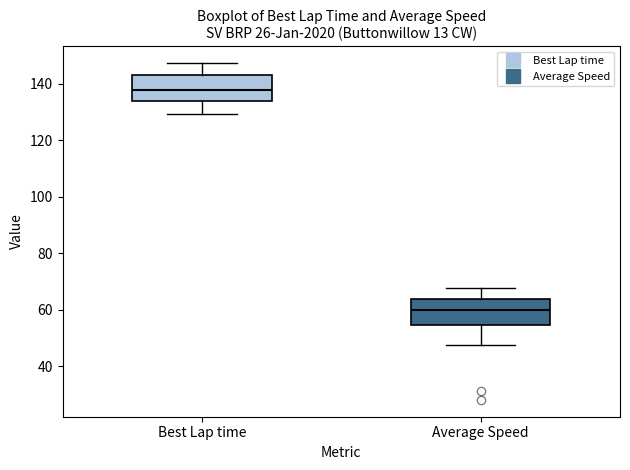

Reading left to right, read every box against the y-axis: the position of its median line, the range the box covers, and the ends of its whiskers. The values are not printed on the chart, so give them approximately, as read against the axis.

Best Lap time: median 138, box 134 to 142, whiskers 130 to 148
Average Speed: median 60, box 54 to 64, whiskers 48 to 68